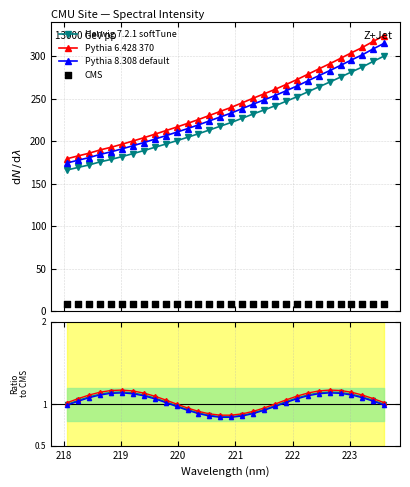

Between 219.0156 and 222.6447, which is larger?

222.6447